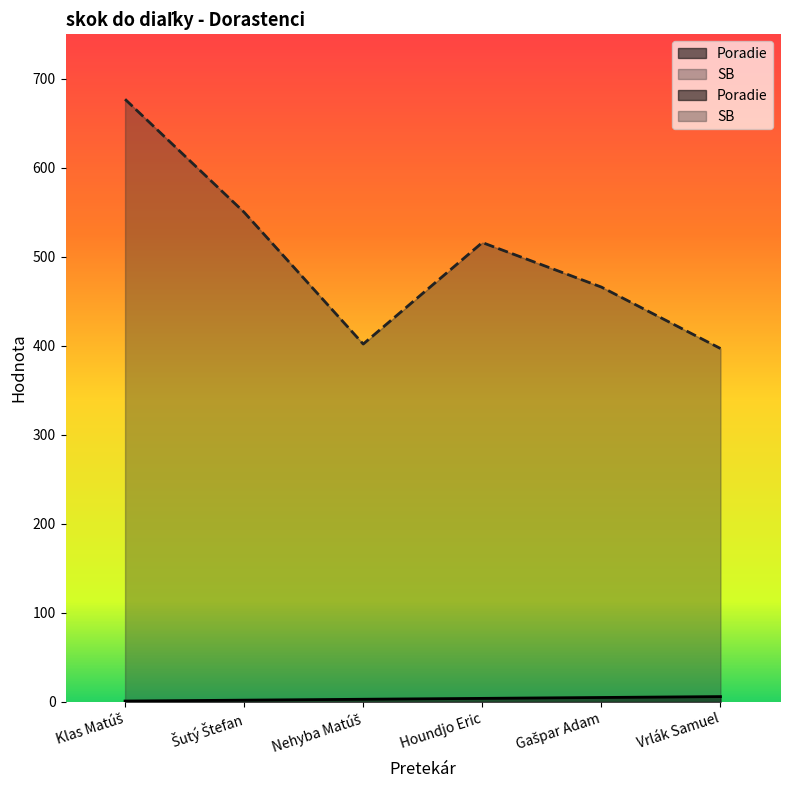

Where does the SB series first go above 516?

Klas Matúš